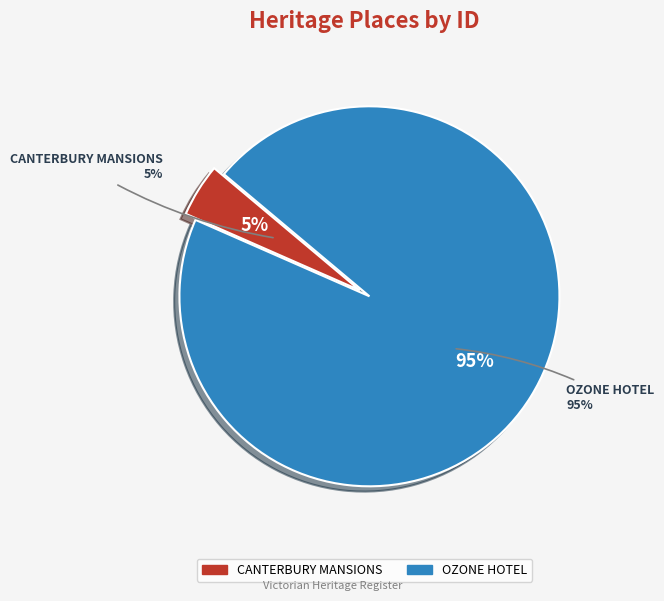

Count the number of slices in the pie.

2